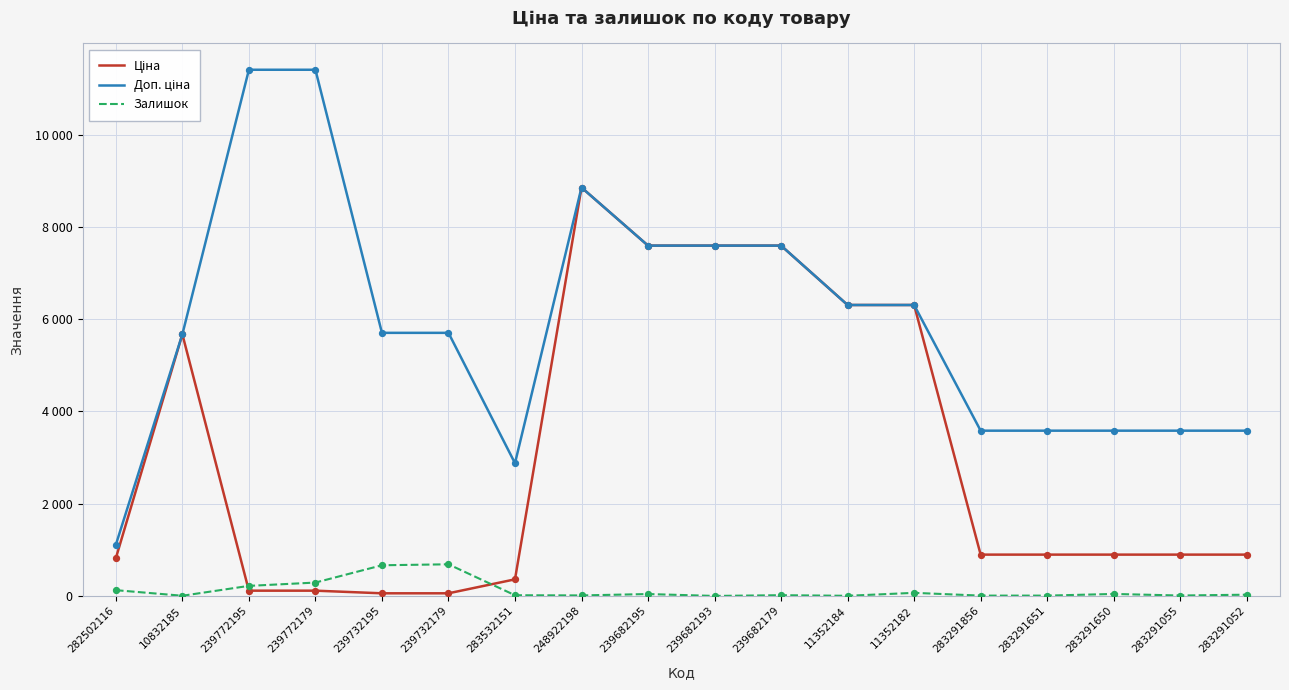

Which series has the largest total across all categories?

Доп. ціна